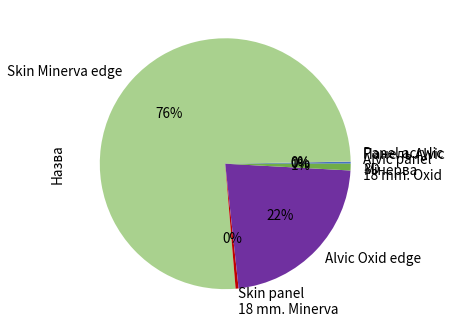

True or false: Skin panel 18 mm. Minerva accounts for 15% of the total.

False